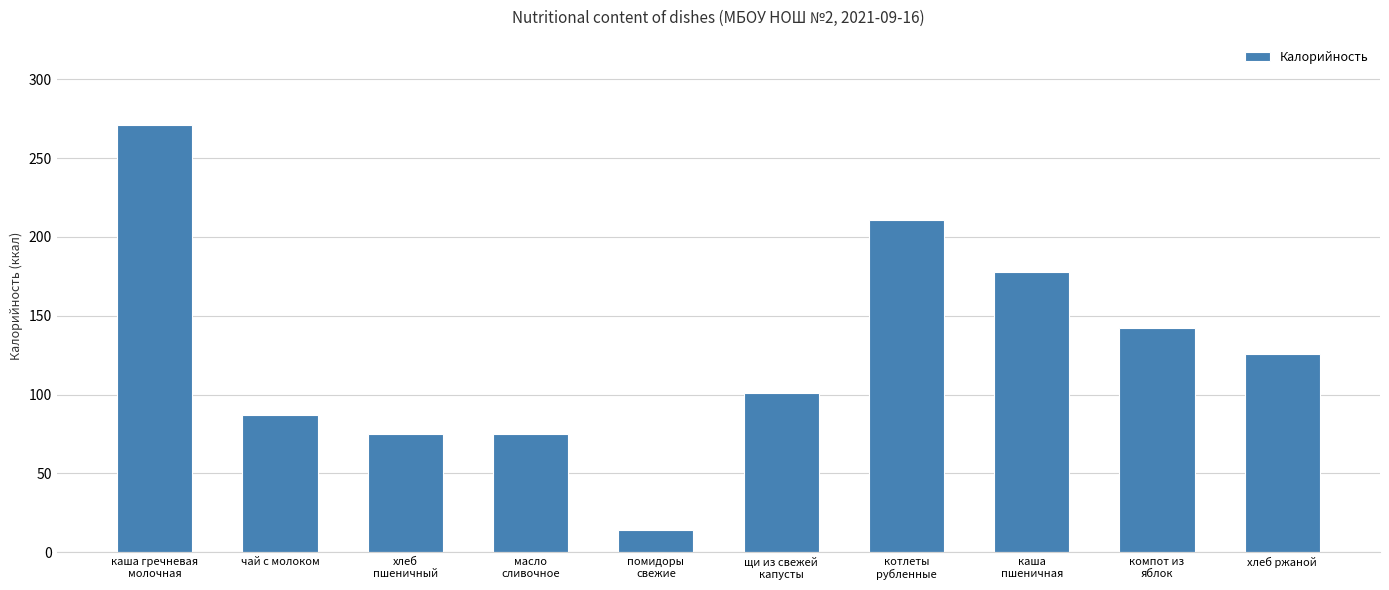

What position from the right is хлеб
пшеничный?

8